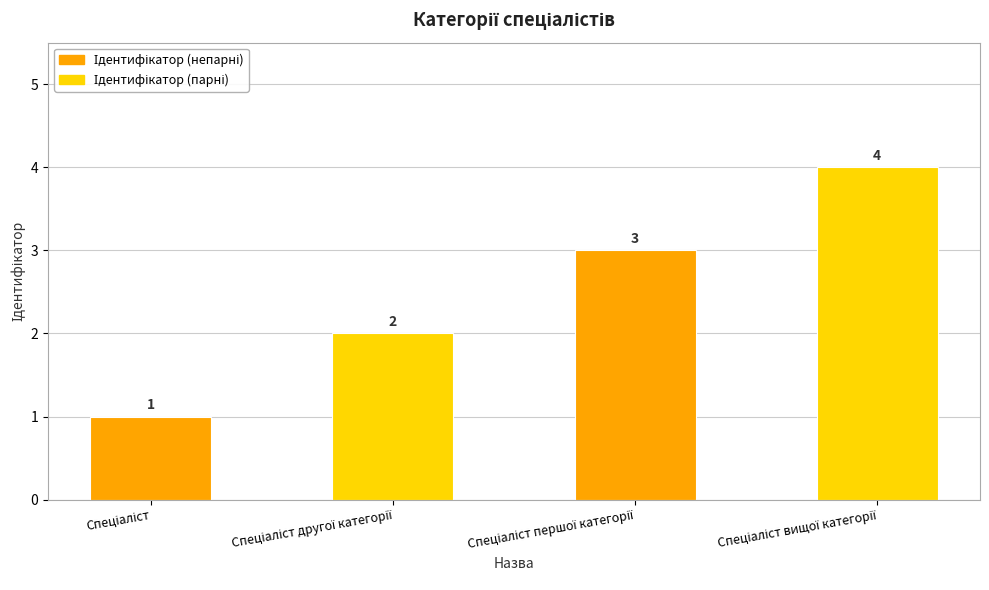

What is the difference between the second highest and second lowest values?

1